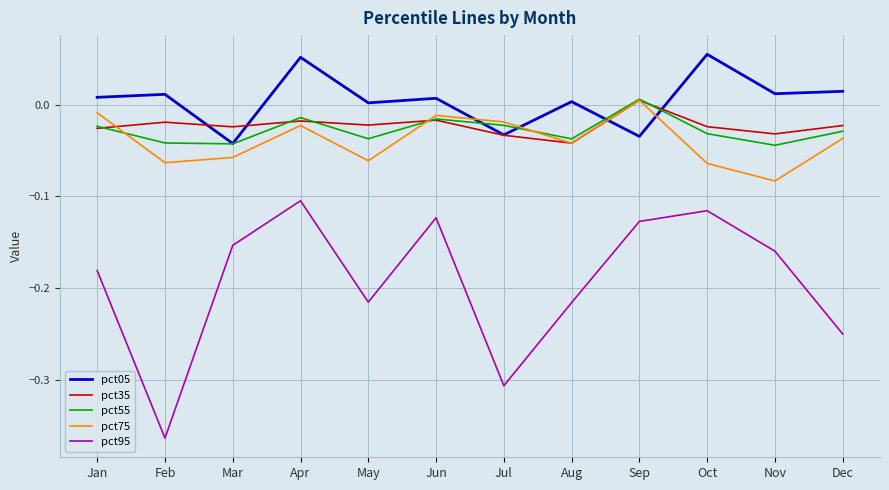

At which label does pct75 reach its minimum?

Nov